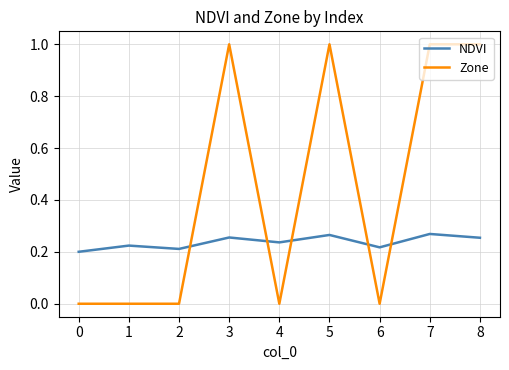

What is the highest value of the Zone series?

1.0